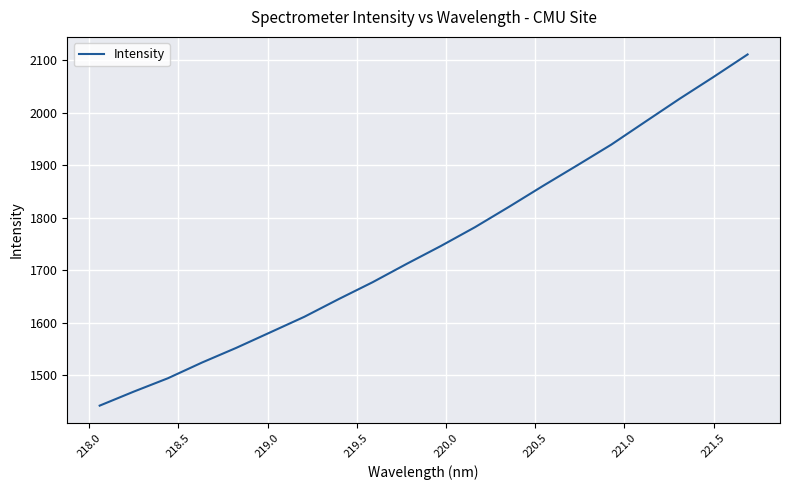

What is the smallest value displayed?

1441.9